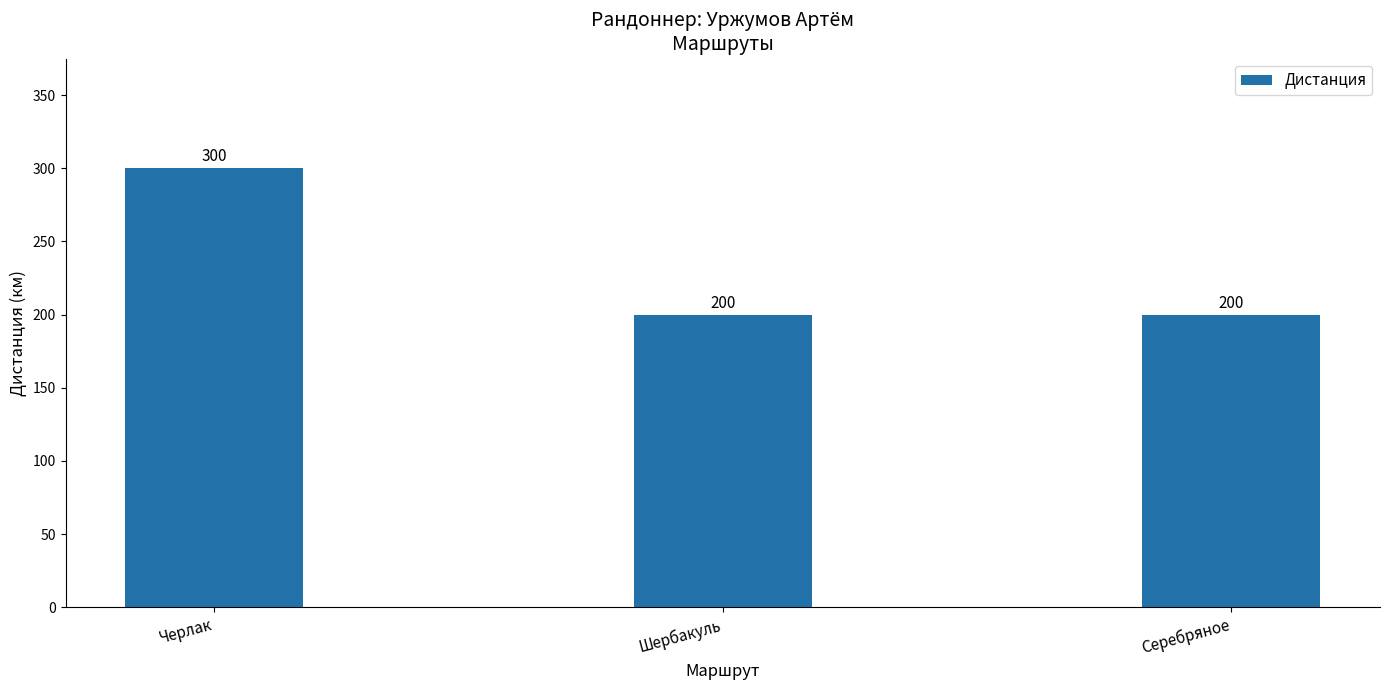

What is the label of the 3rd bar from the right?

Черлак